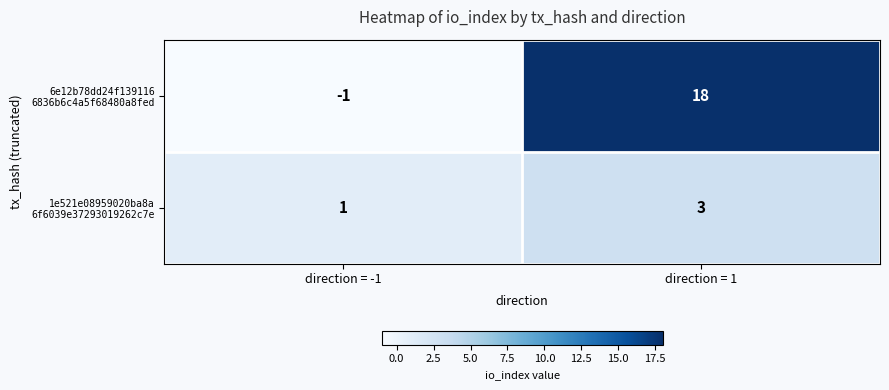

At which category is the sum across all series the highest?

direction = 1